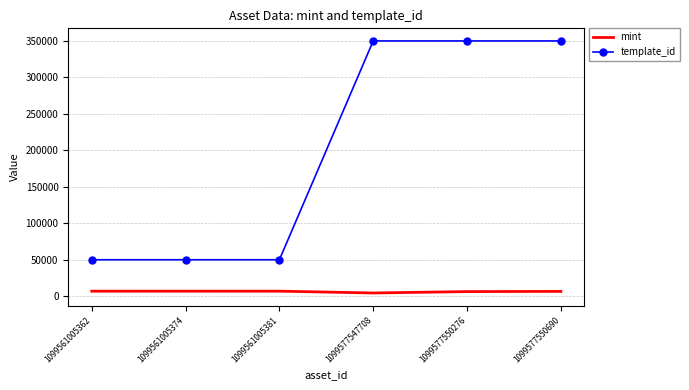

What is the approximate value of template_id at 1099577550690, to the nearest 10?

349520